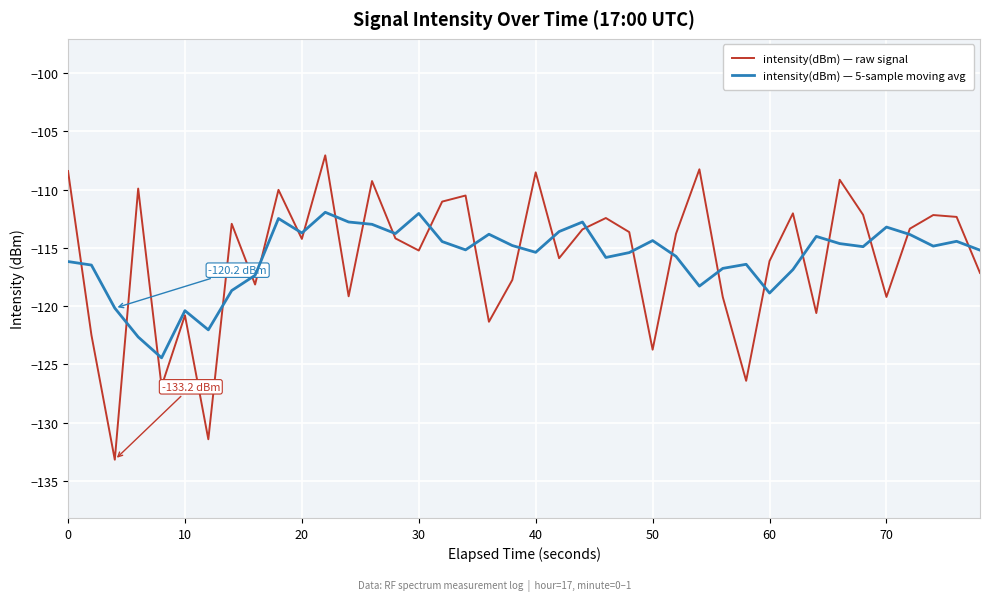

What is the lowest value of the intensity(dBm) — 5-sample moving avg series?

-124.4